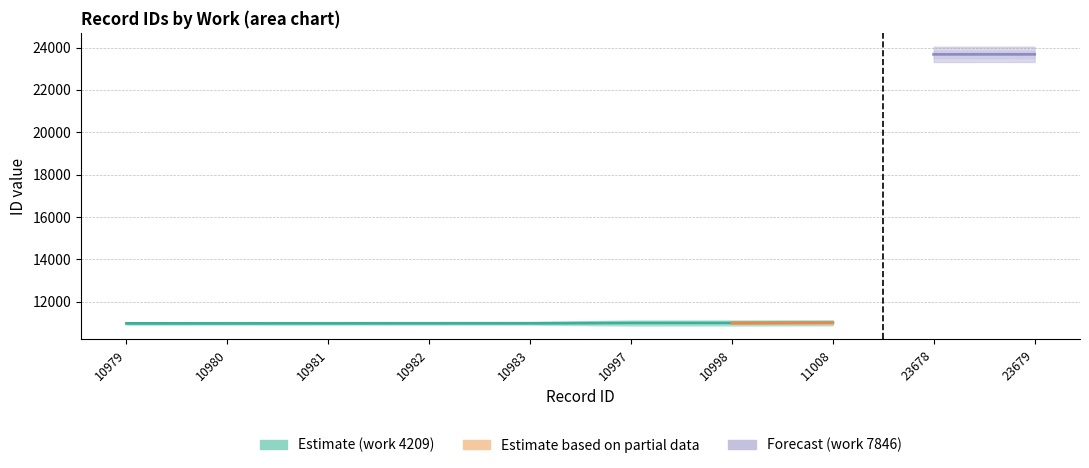

What is the value of the id_lower point at the 2nd from the left?

10980